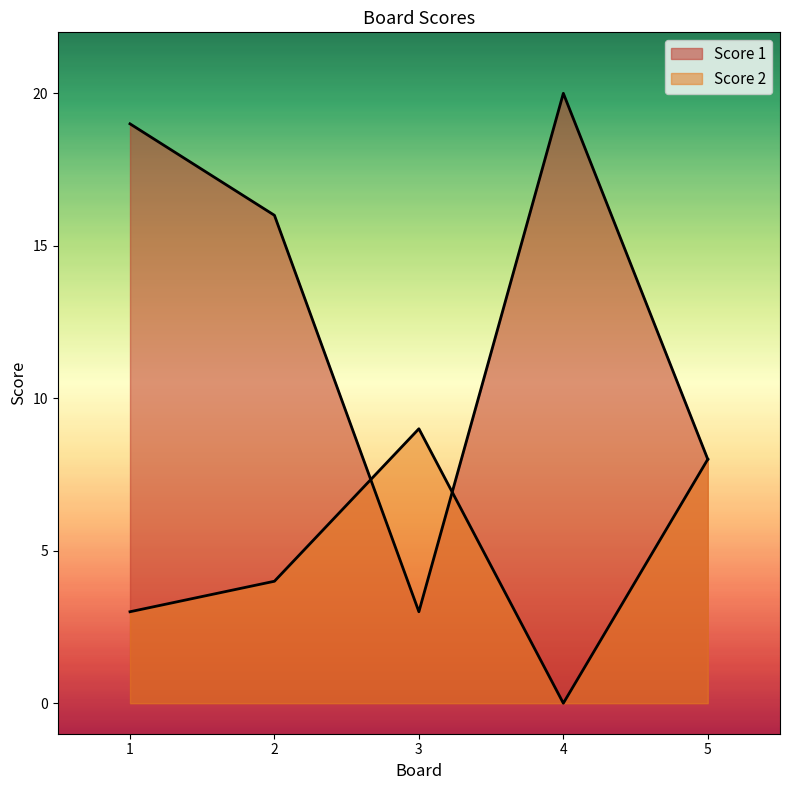

How many data points does each series have?

5